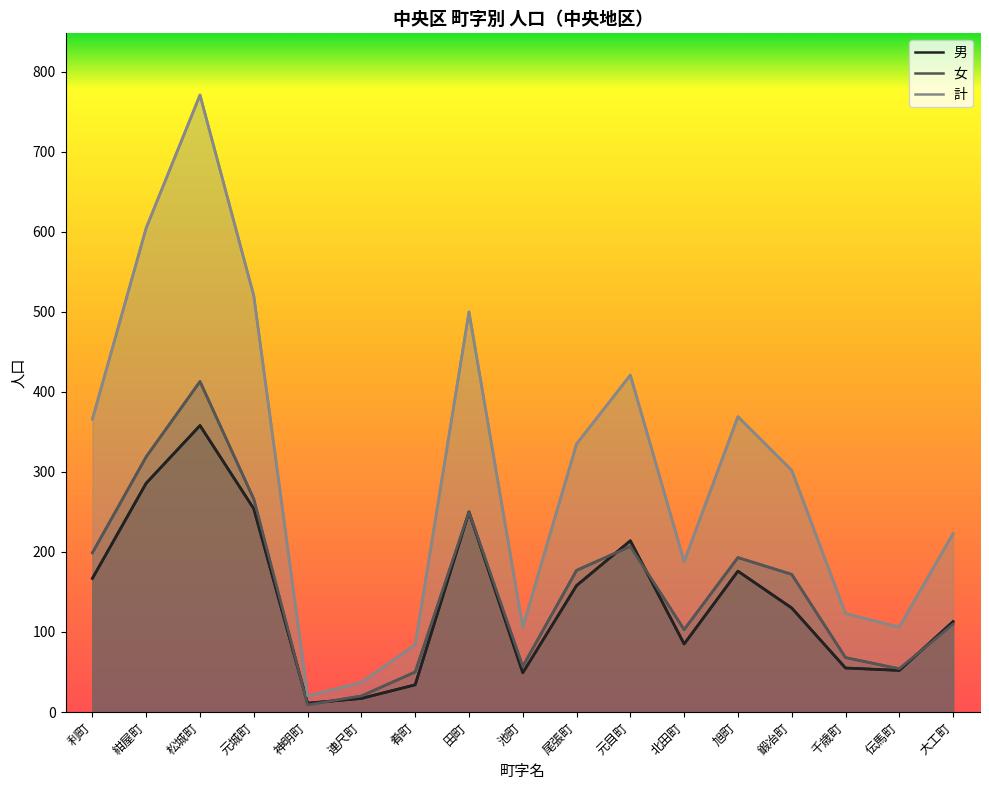

What is the label of the 16th point from the right?

紺屋町